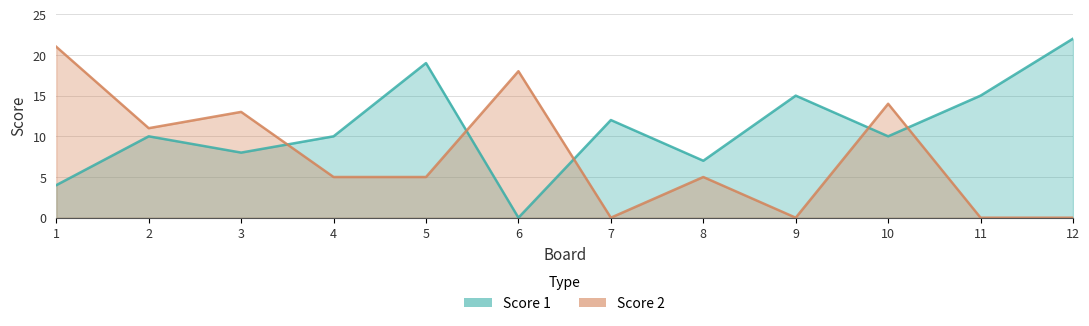

In Score 2, how many points are higher than both neighbors (excluding endpoints)?

4